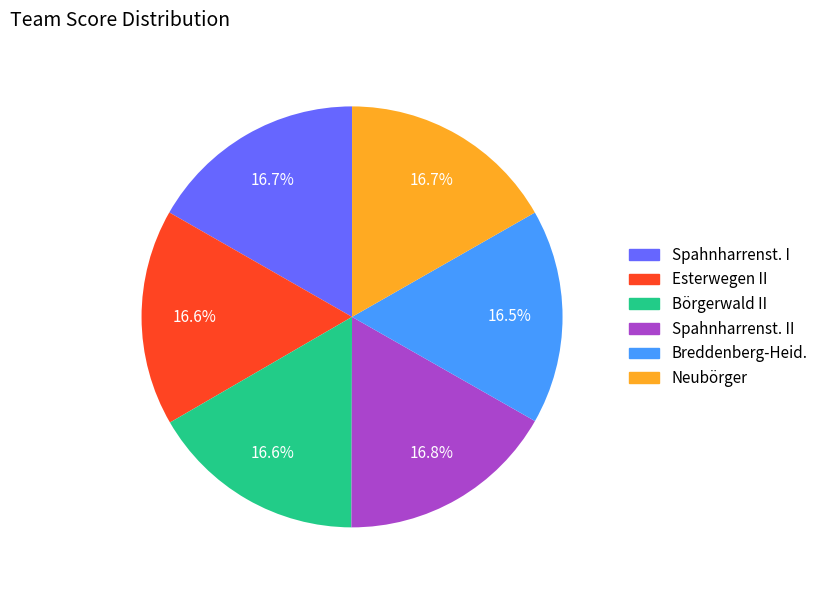

What percentage do Börgerwald II and Neubörger together represent?

33.3%